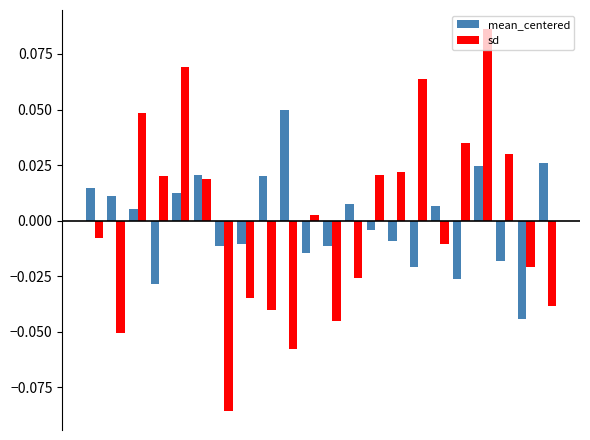

Which series has the largest range (max minus min)?

sd